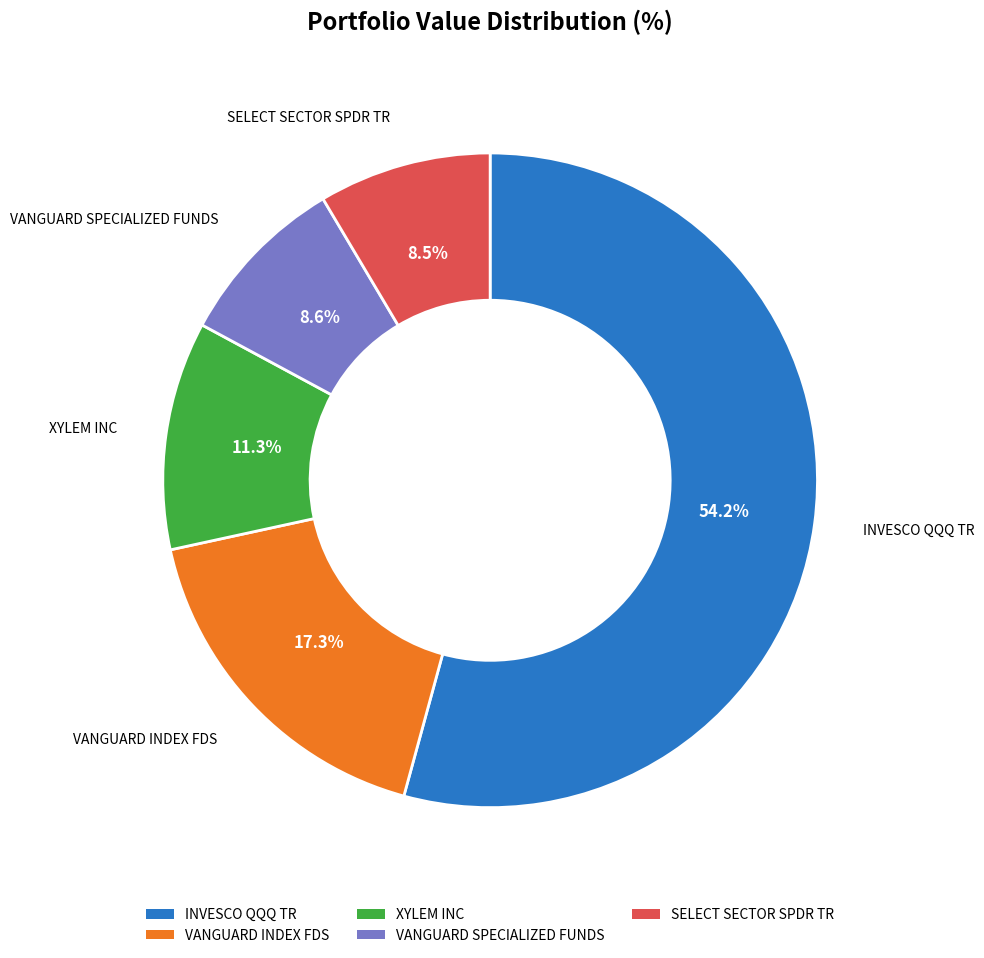

Which category has the biggest portion of the pie?

INVESCO QQQ TR